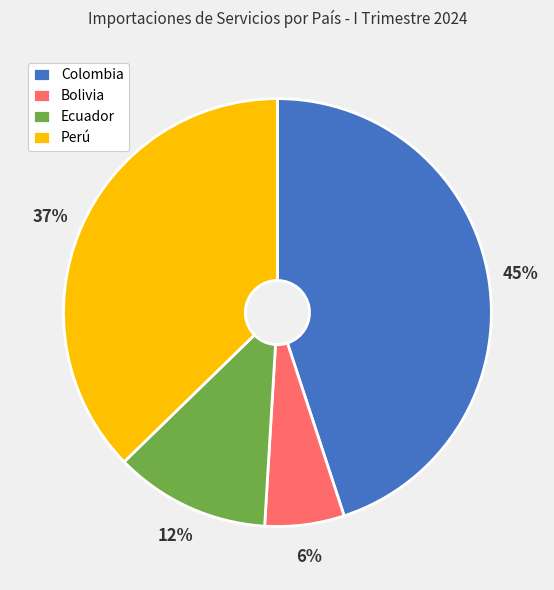

Which has a higher value, Ecuador or Colombia?

Colombia